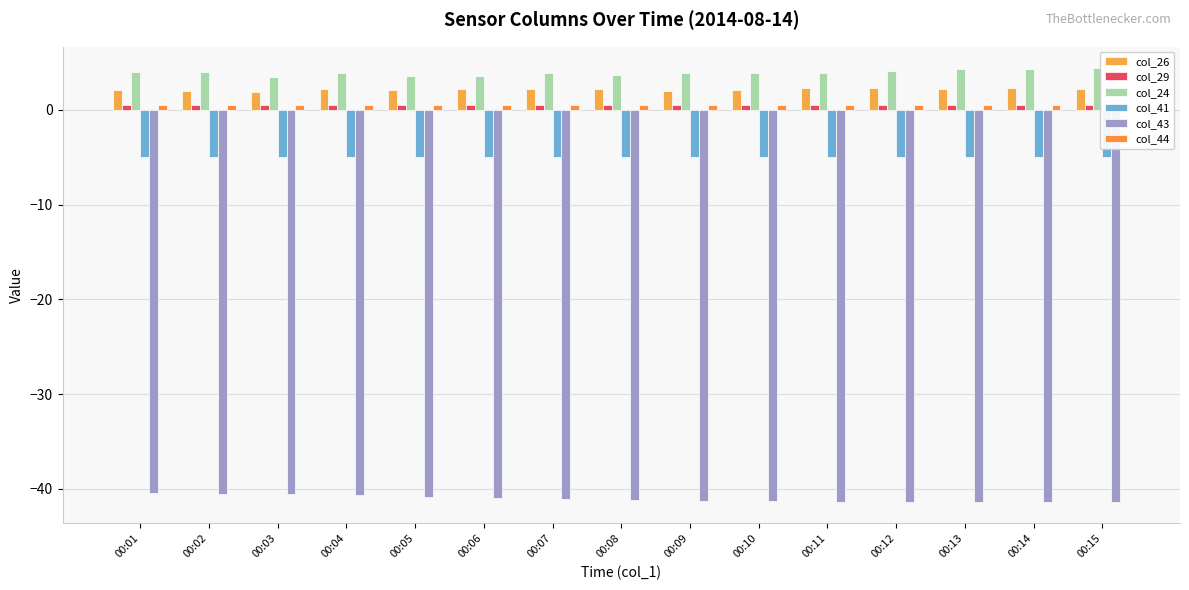

Reading left to right, list all the values displayed in this chart.

col_26: 2.1	2.0	1.9	2.2	2.1	2.2	2.2	2.2	2.0	2.1	2.3	2.3	2.2	2.3	2.2
col_29: 0.5	0.5	0.5	0.5	0.5	0.5	0.5	0.5	0.5	0.5	0.5	0.5	0.5	0.5	0.5
col_24: 4.0	4.0	3.5	3.9	3.6	3.6	3.9	3.7	3.9	3.9	3.9	4.1	4.3	4.4	4.4
col_41: -4.9	-4.9	-4.9	-4.9	-5.0	-5.0	-5.0	-5.0	-5.0	-5.0	-5.0	-5.0	-5.0	-5.0	-5.0
col_43: -40.5	-40.5	-40.6	-40.7	-40.8	-40.9	-41.1	-41.2	-41.3	-41.3	-41.3	-41.3	-41.3	-41.4	-41.4
col_44: 0.5	0.5	0.5	0.5	0.5	0.5	0.5	0.5	0.5	0.5	0.5	0.5	0.5	0.5	0.5